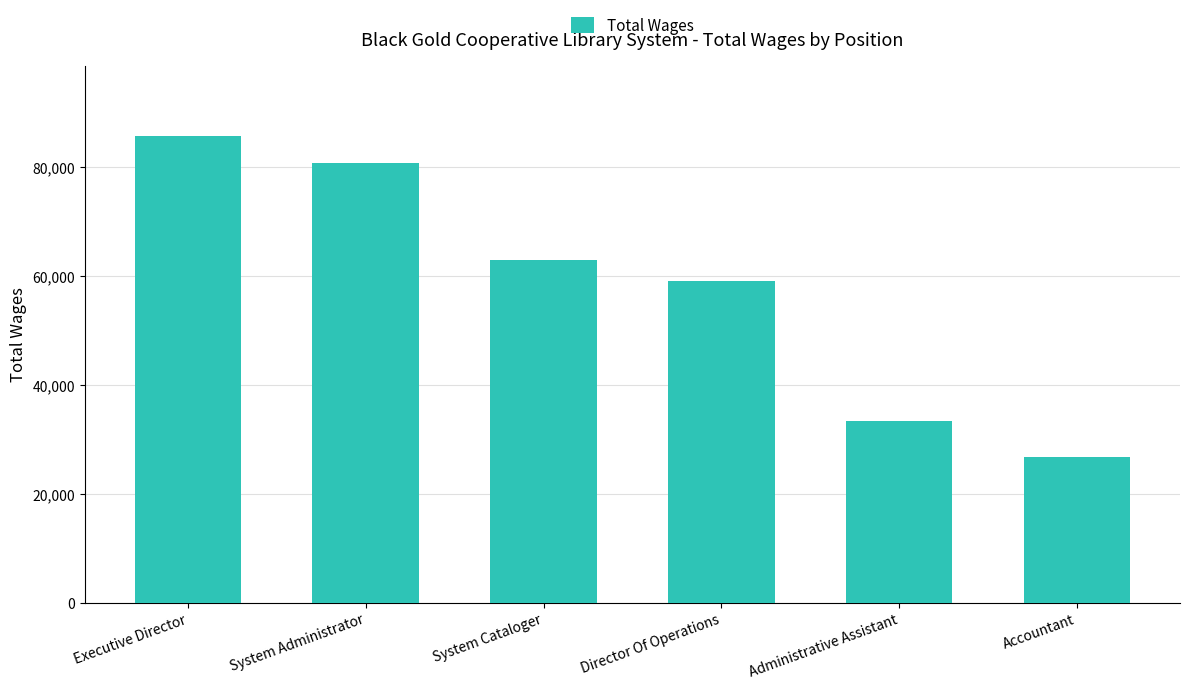

What is the change in value from System Administrator to Accountant?

-54008